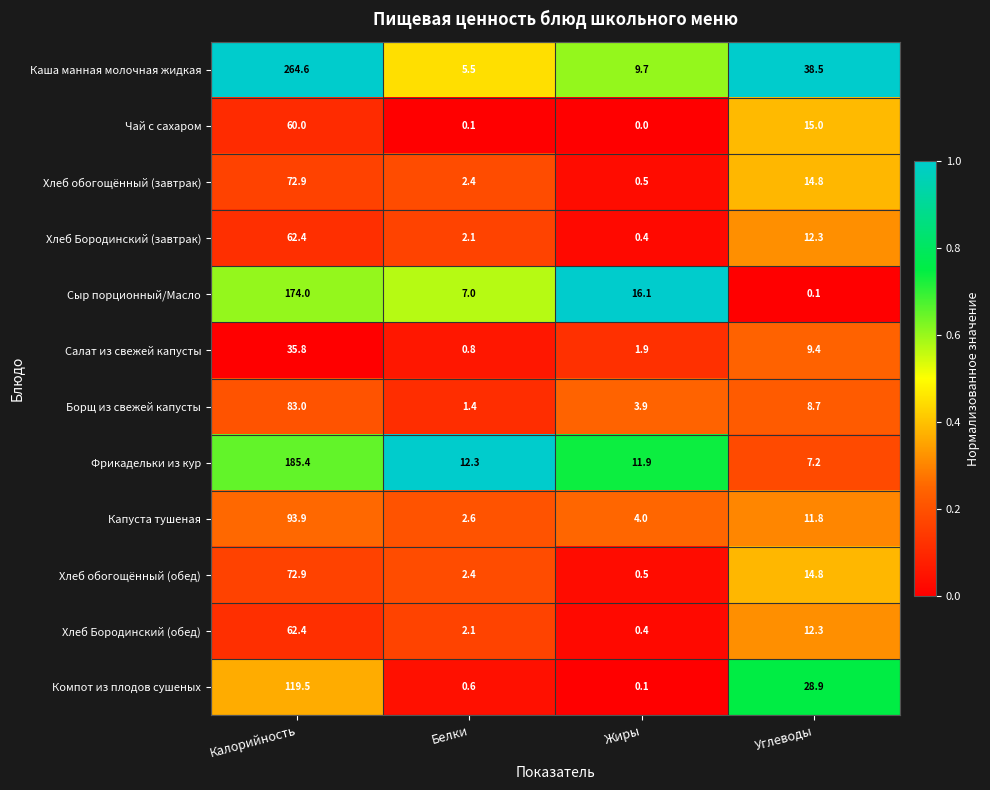

What is the spread (max minus min) of values at Калорийность?

228.8